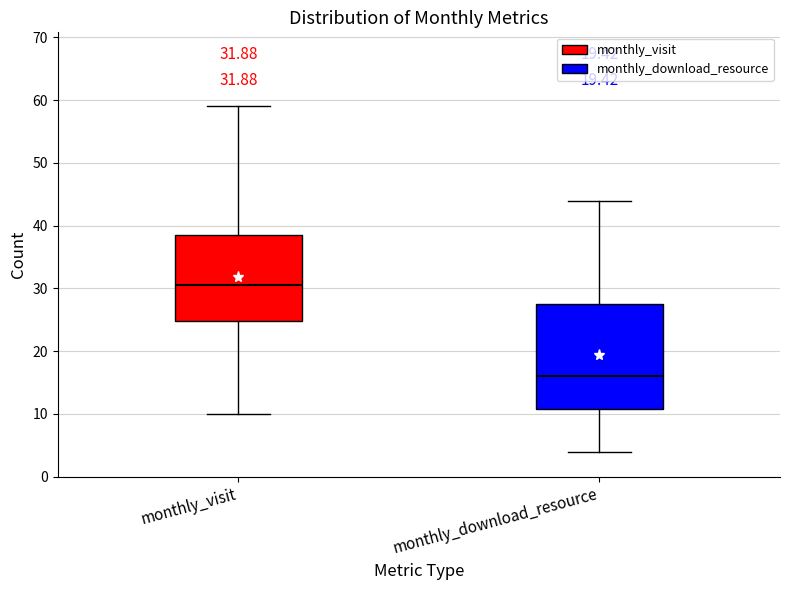

Which box's median line is the highest?

monthly_visit